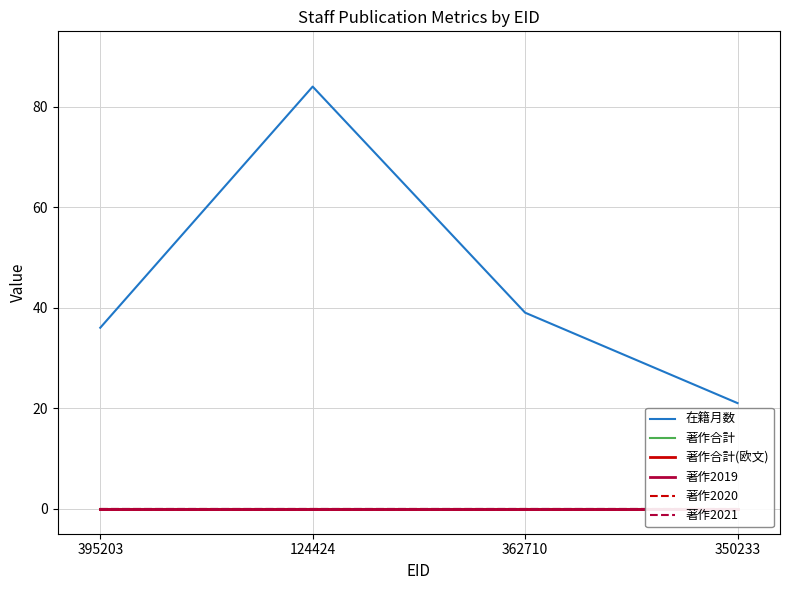

Which series has the largest range (max minus min)?

在籍月数